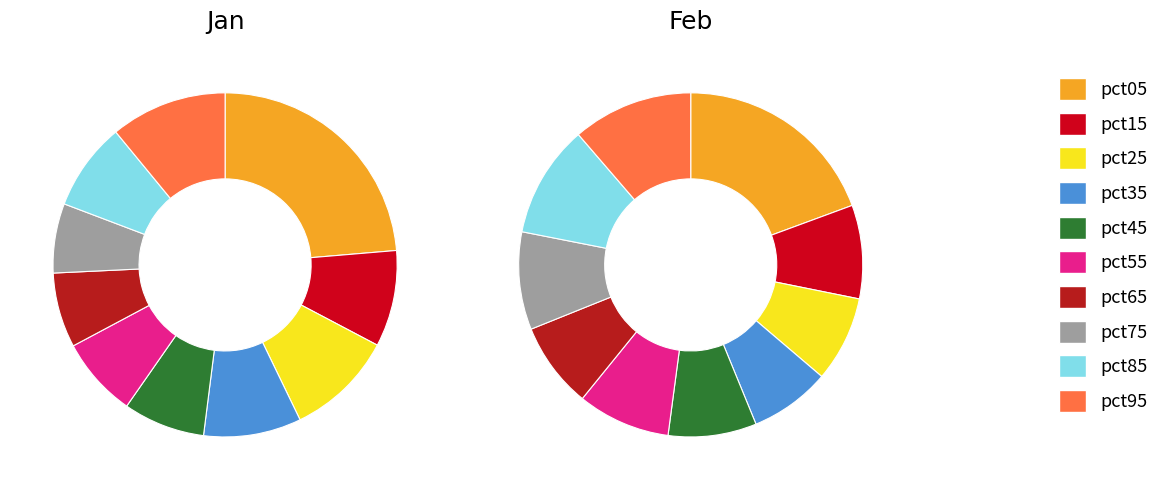

To the nearest percent, what is the difference between the pct75 and pct15 slice percentages?

3%